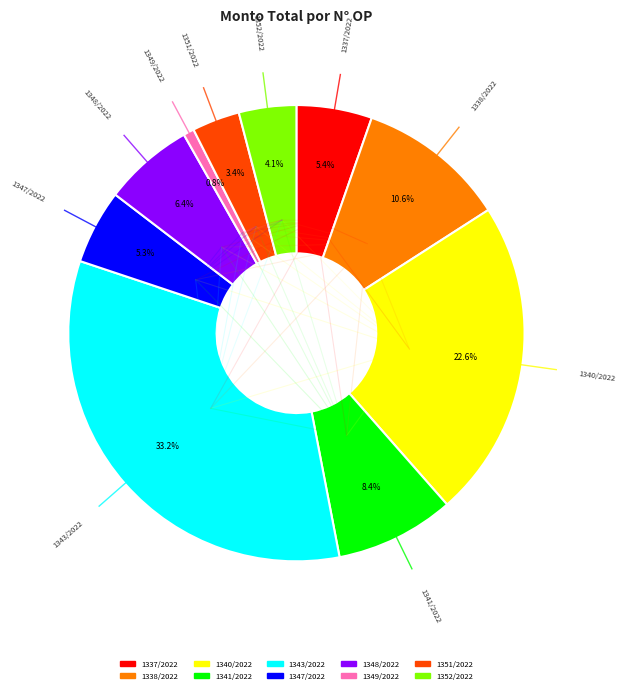

What is the largest slice in the pie chart?

1343/2022